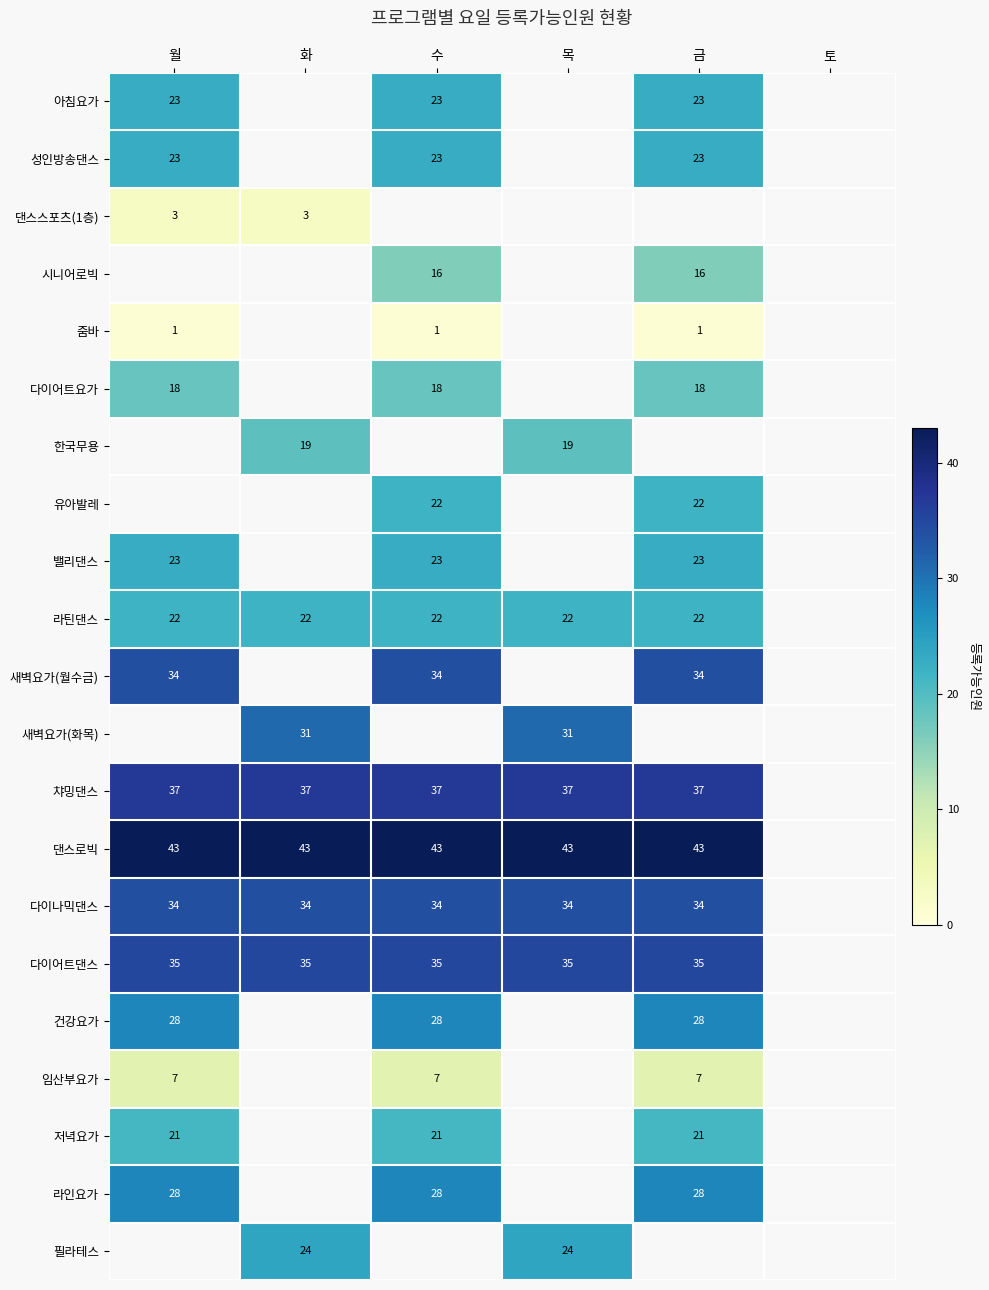

What is the smallest value displayed?

1.0